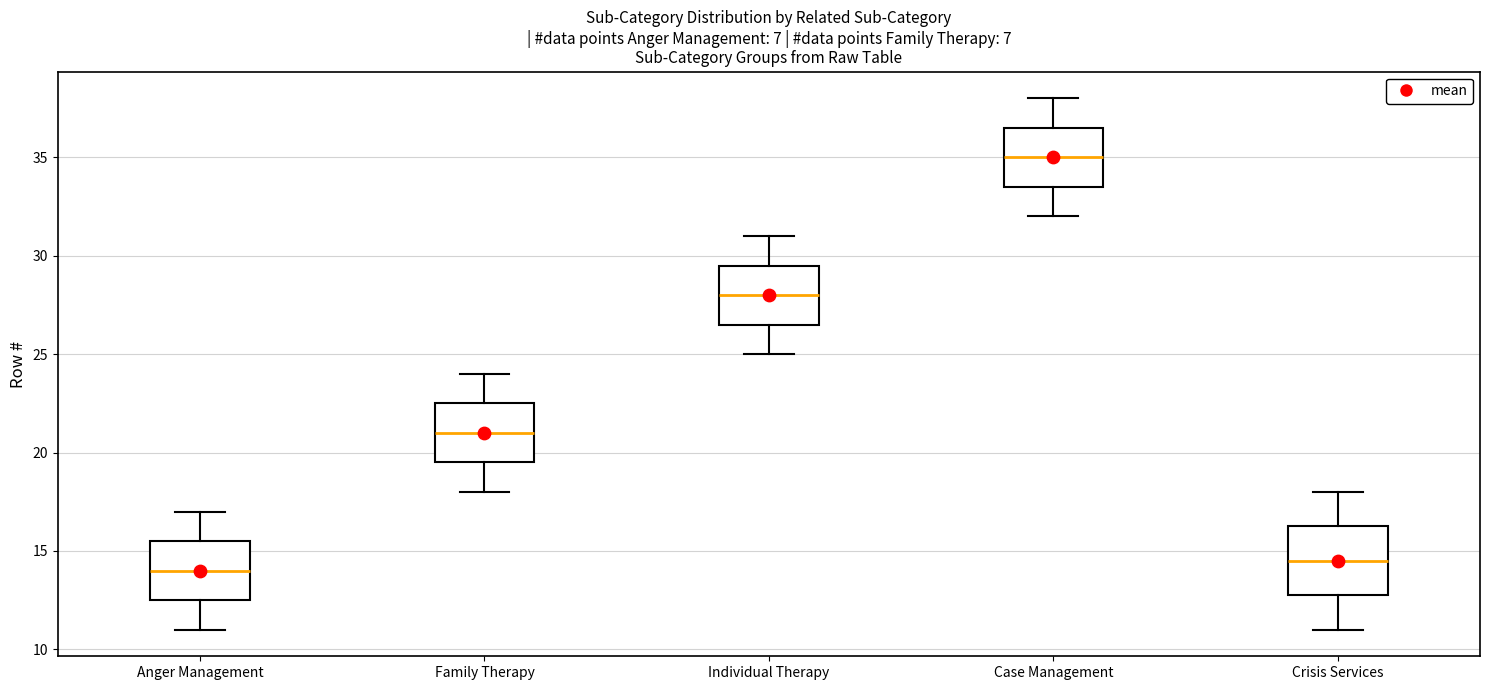

Which box has the highest median line?

Case Management